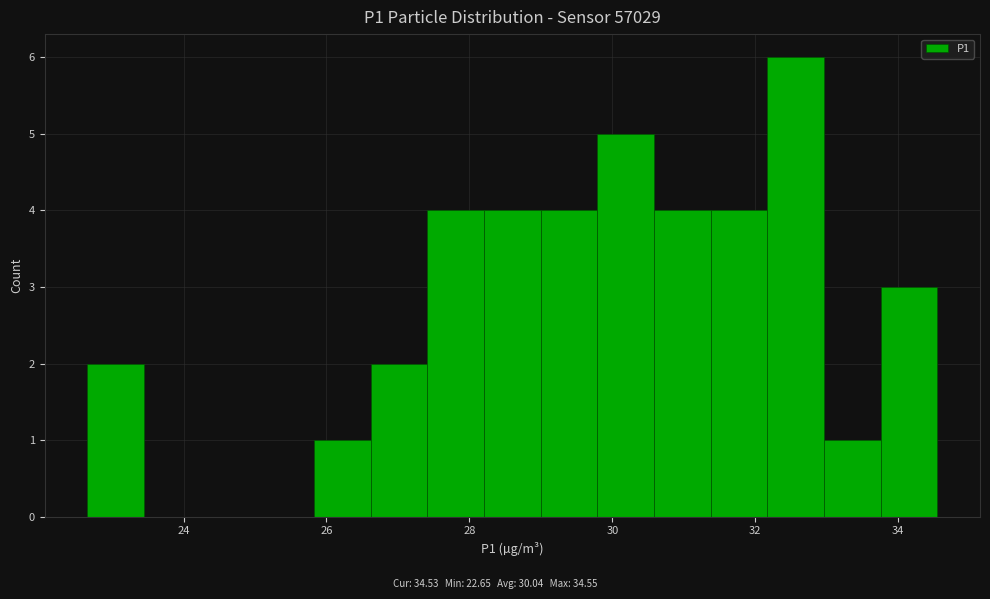

Read against the x-axis, roughly where is the centre of the tallest bar?

32.6